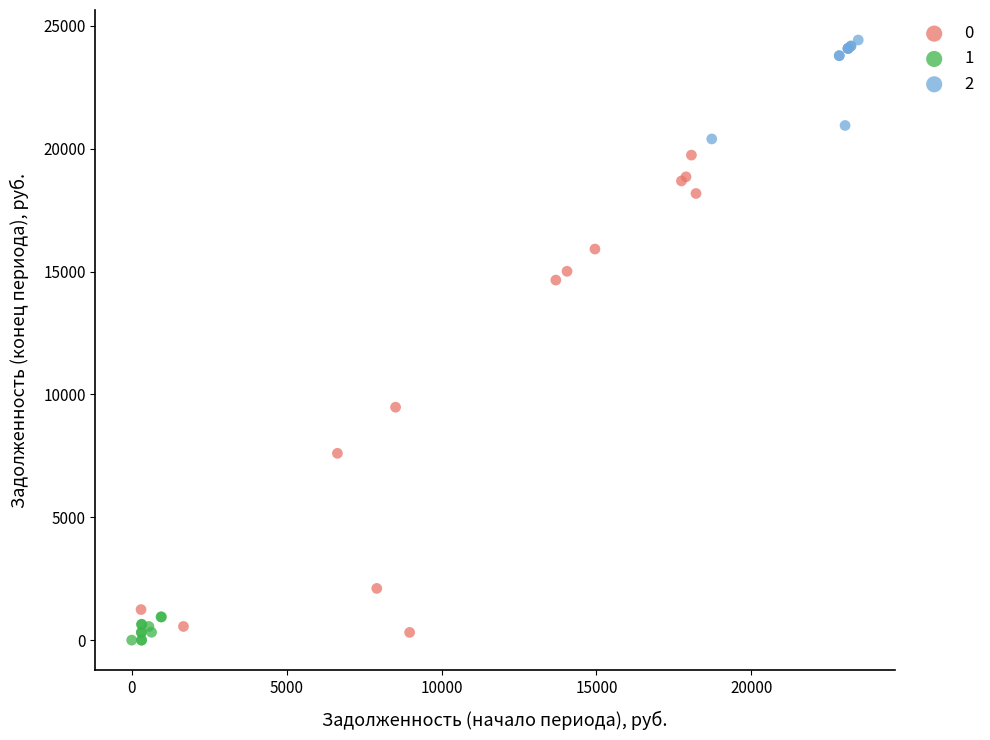

Which series reaches the maximum Y coordinate?

2